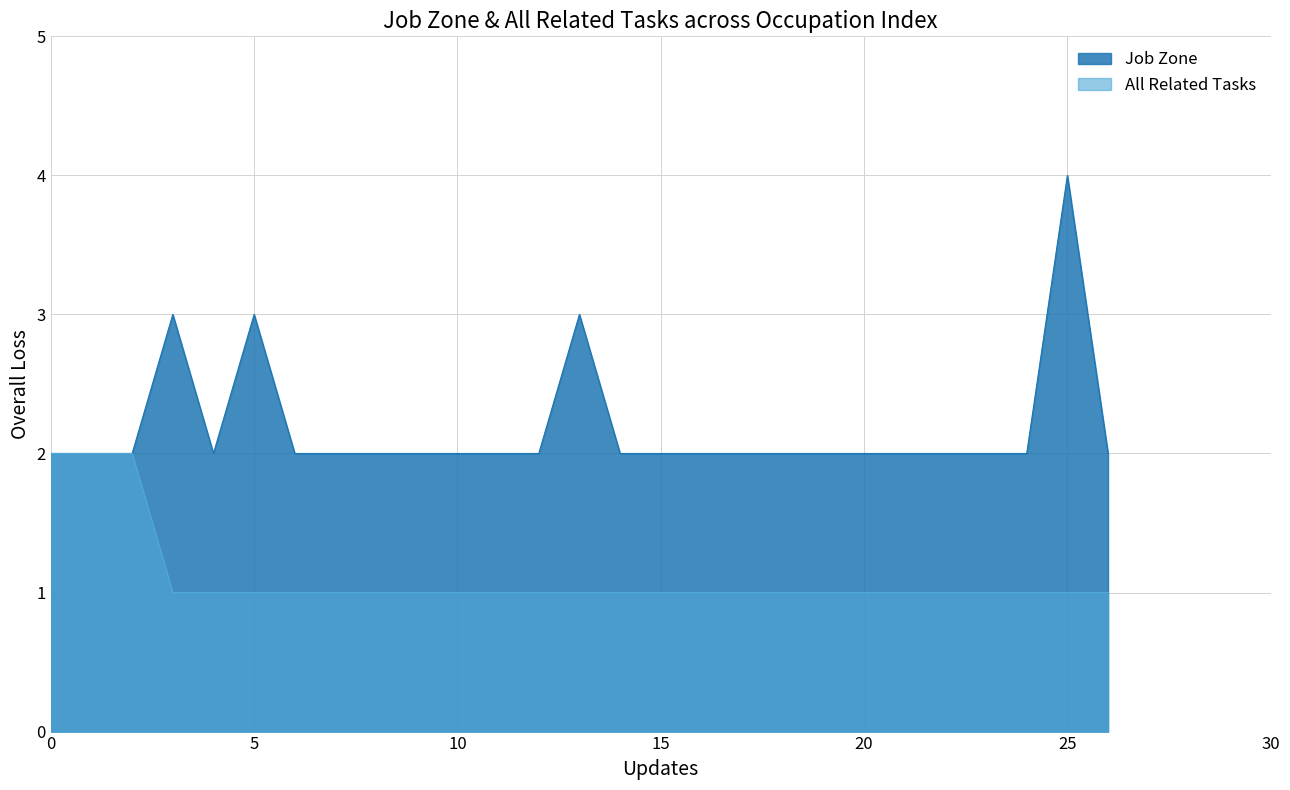

Rank the series by their maximum value, from lowest to highest.

All Related Tasks, Job Zone